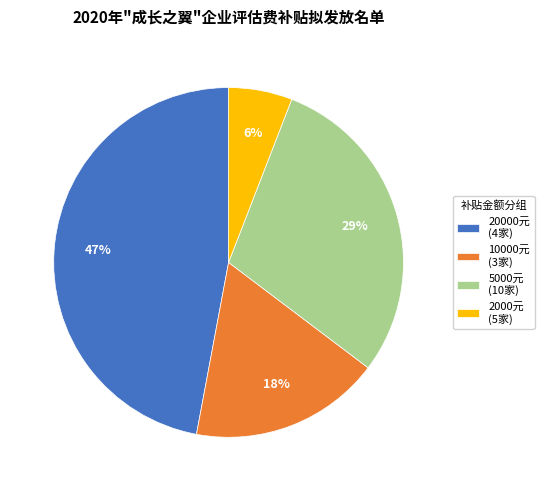

What percentage is the 5000元 (10家) slice, to the nearest percent?

29%